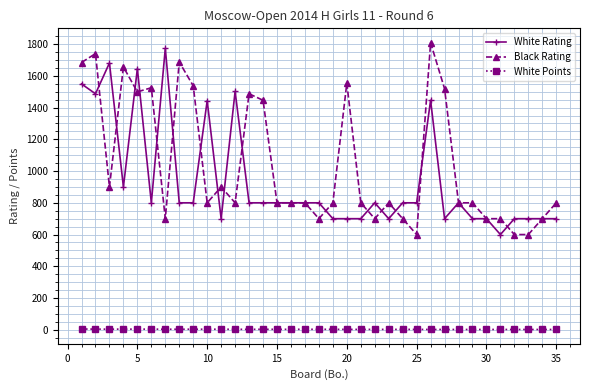

True or false: Black Rating and White Points intersect in this chart.

False